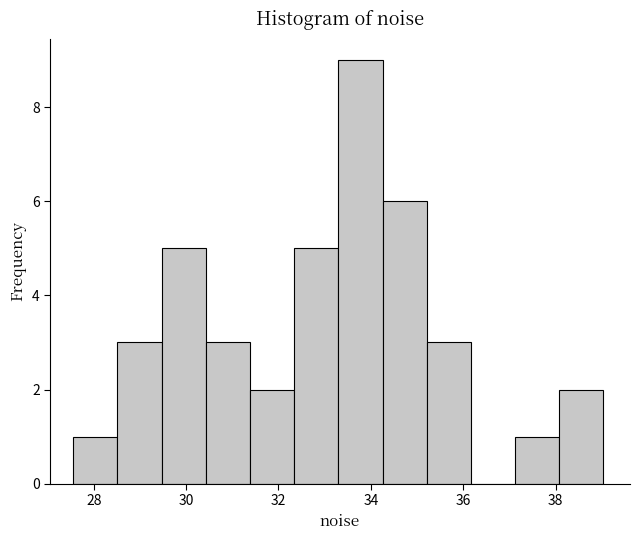

Reading left to right, list every bar in this chart as the range it spans on the x-axis followed by its height. Neither the bar edges nor the heights are printed on the chart, so give them approximately, as read against the axes.

27.6 to 28.6: 1
28.6 to 29.4: 3
29.4 to 30.4: 5
30.4 to 31.4: 3
31.4 to 32.4: 2
32.4 to 33.2: 5
33.2 to 34.2: 9
34.2 to 35.2: 6
35.2 to 36.2: 3
36.2 to 37.2: 0
37.2 to 38.0: 1
38.0 to 39.0: 2